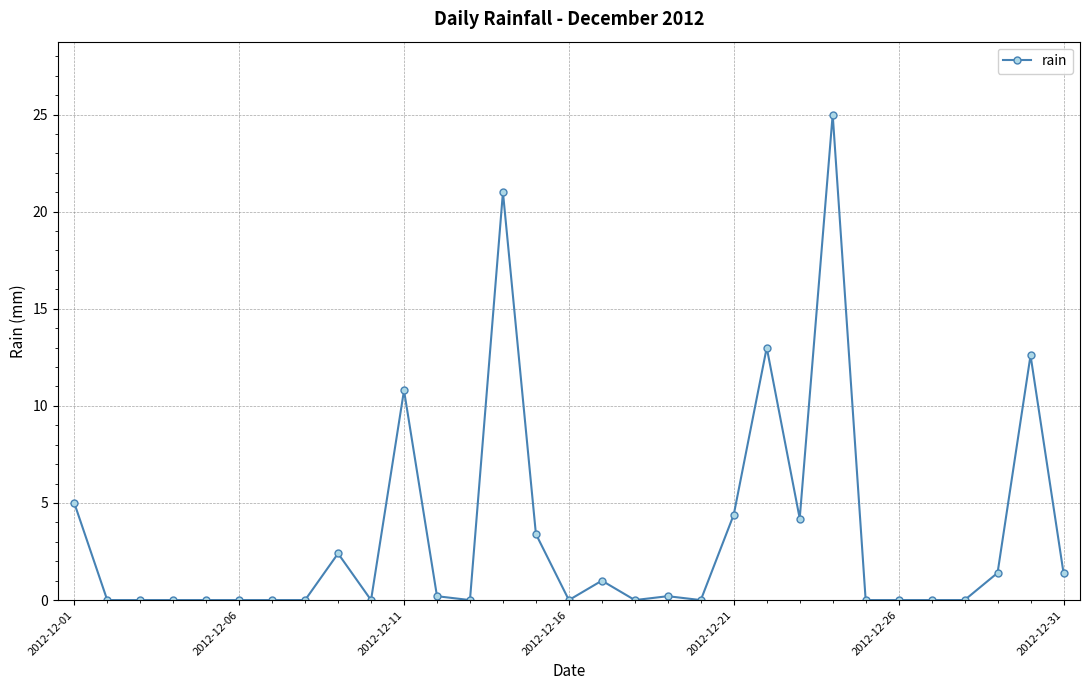

What is the value of the 31st point from the left?

1.4